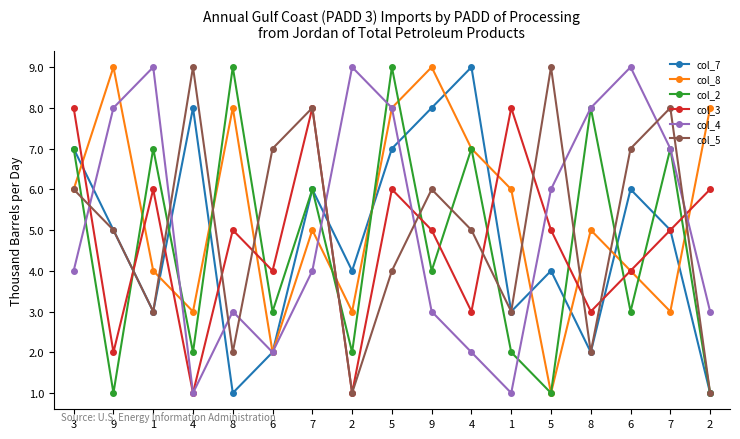

How many values in the col_7 series are below 5?

8